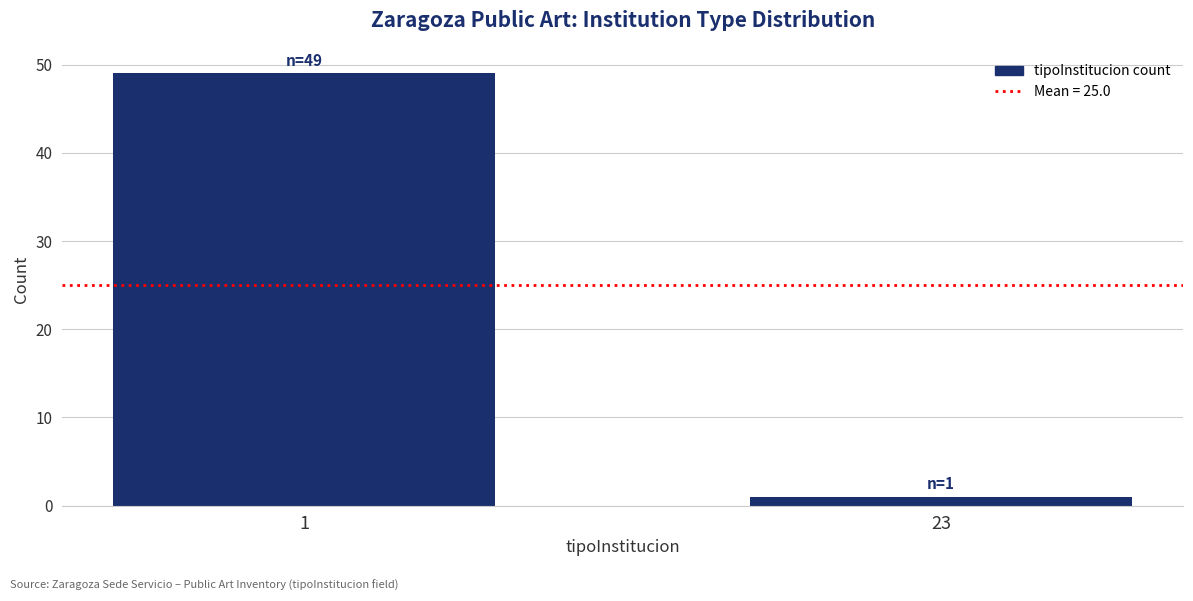

Reading right to left, what are all the values shown in this chart?

23=1	1=49